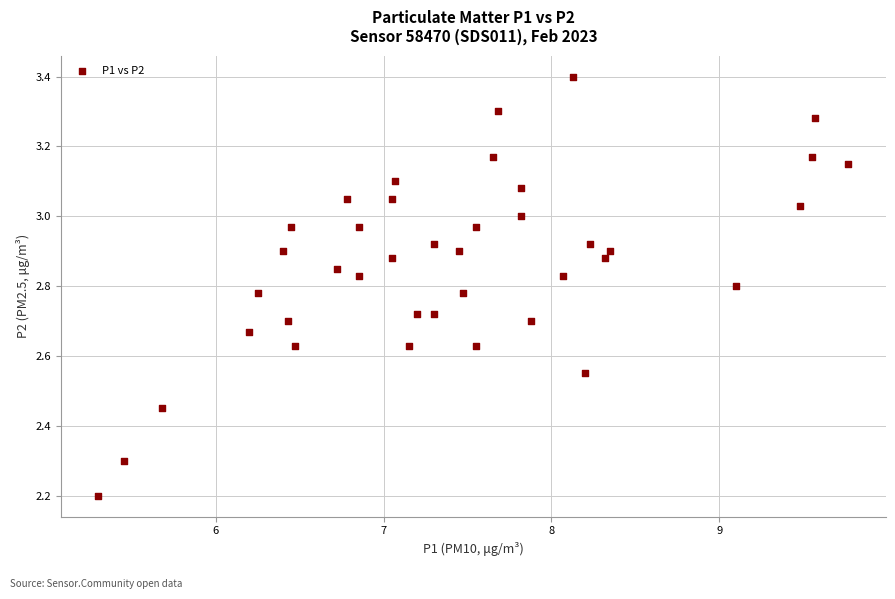

What is the range of X values (max minus min)?

4.5